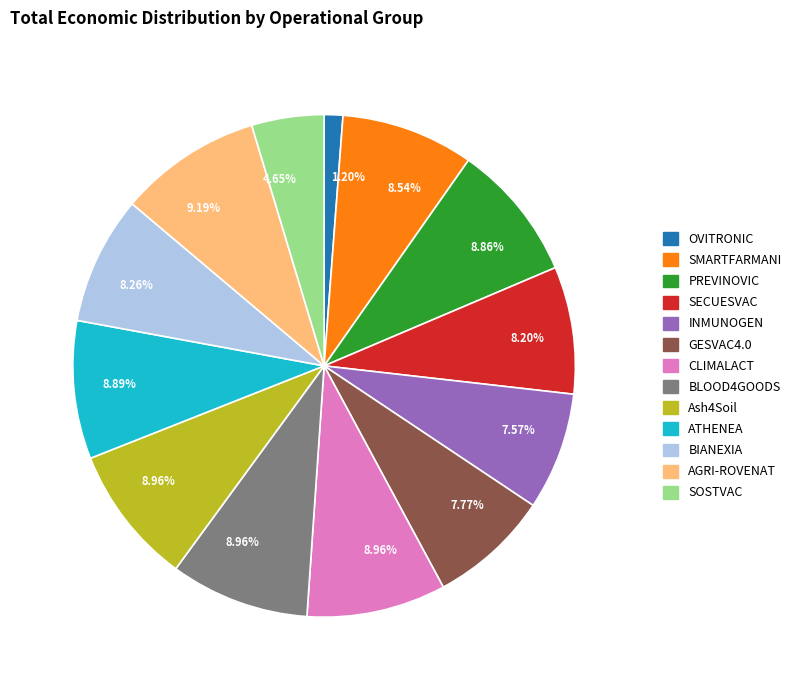

Is there any slice that represents more than half of the pie?

No